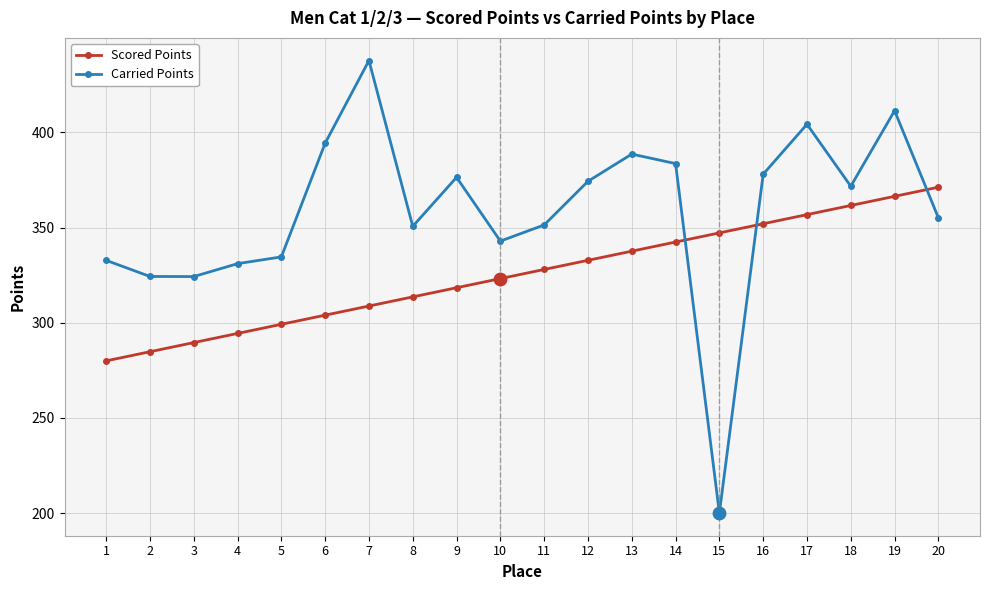

What is the difference between the highest and lowest values at 9?

58.0